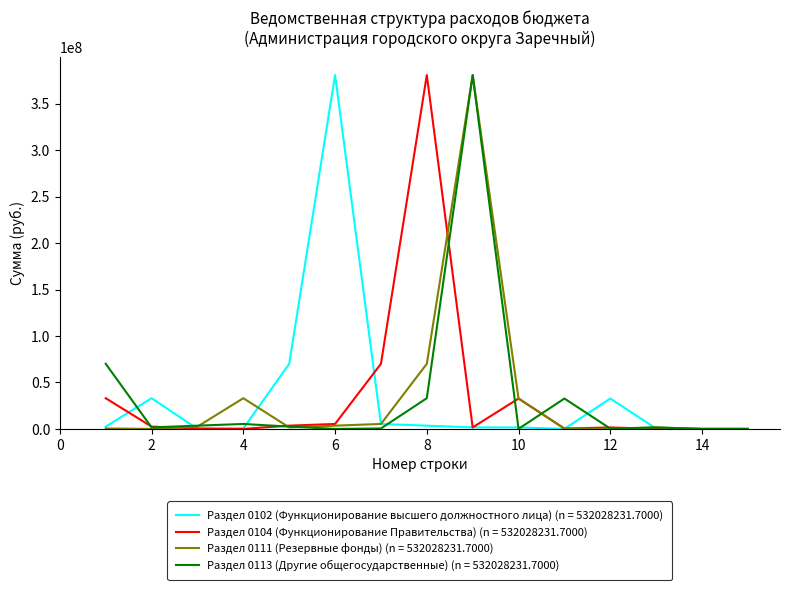

Does the chart display data point markers on the line(s)?

No